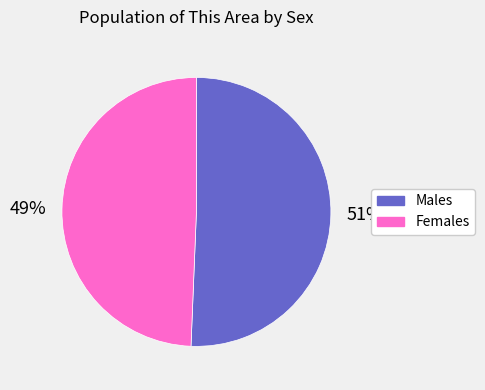

Is there a majority slice in this chart?

Yes